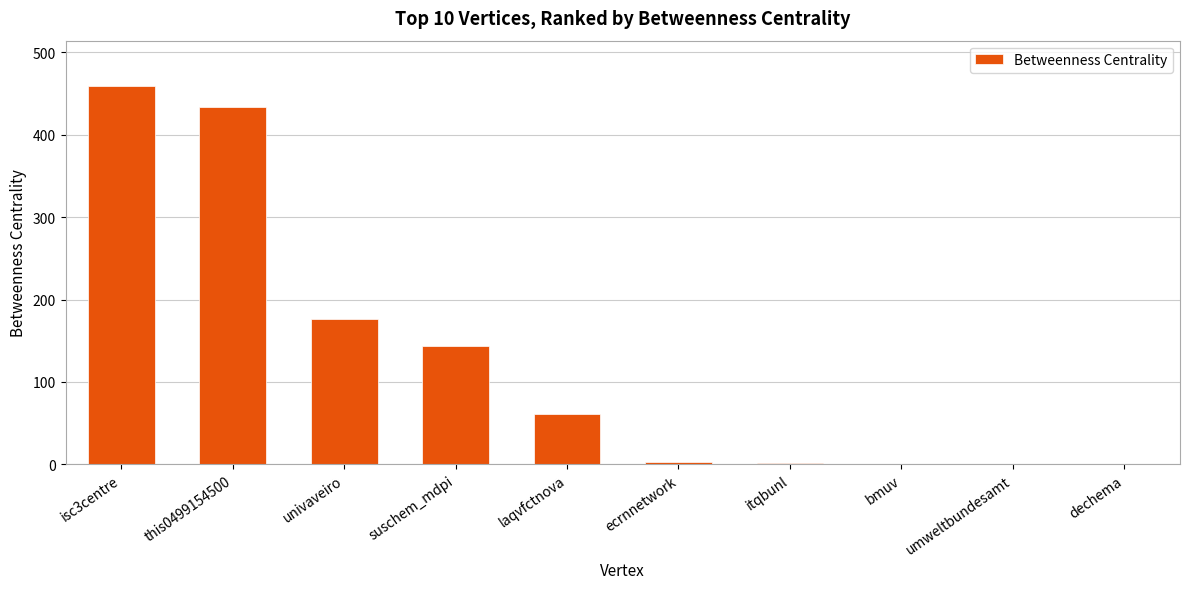

The chart shows a value of 212 at suschem_mdpi. True or false?

False